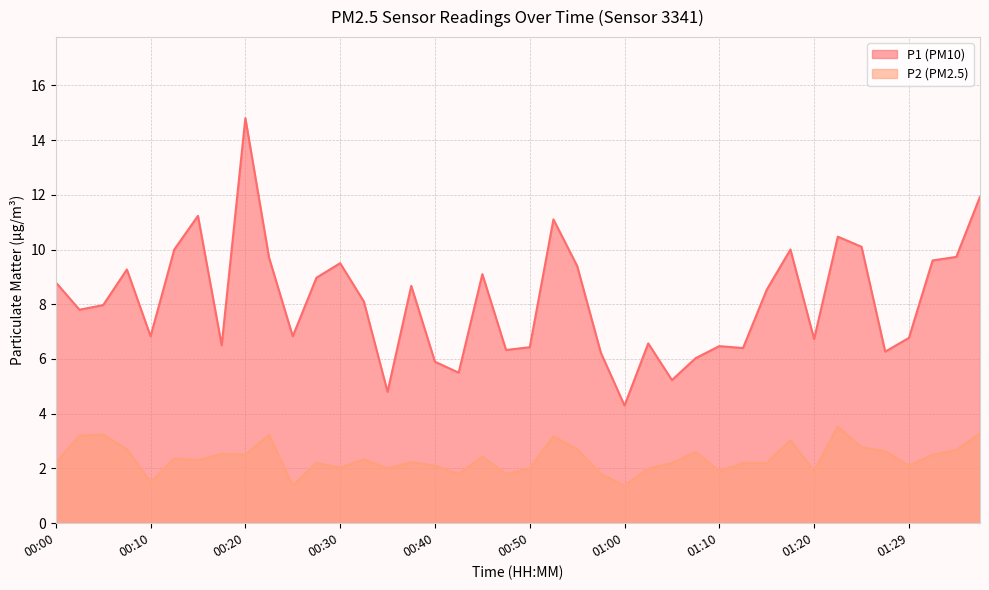

The P2 series shows 2.9 at 00:42. True or false?

False